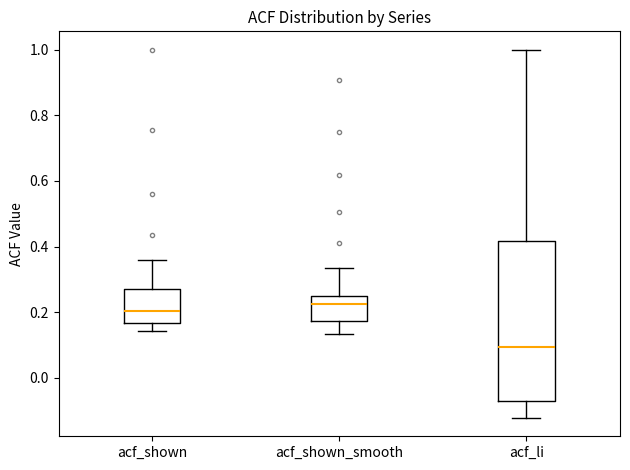

Reading left to right, transcribe this box plot: for each box, give where its median line is, the range the box spans, and where its two whiskers end, as read against the y-axis. The values are not printed on the chart, so give them approximately, as read against the axis.

acf_shown: median 0.20, box 0.16 to 0.28, whiskers 0.14 to 0.36
acf_shown_smooth: median 0.22, box 0.18 to 0.26, whiskers 0.14 to 0.34
acf_li: median 0.10, box -0.08 to 0.42, whiskers -0.12 to 1.00